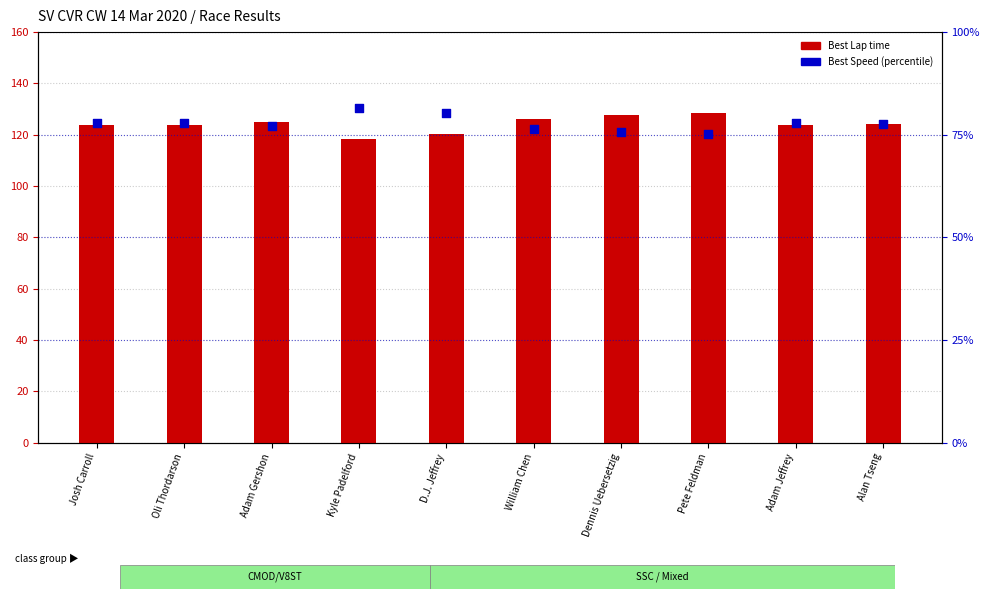

What are all the series names shown in the legend?

Best Lap time, Best Speed